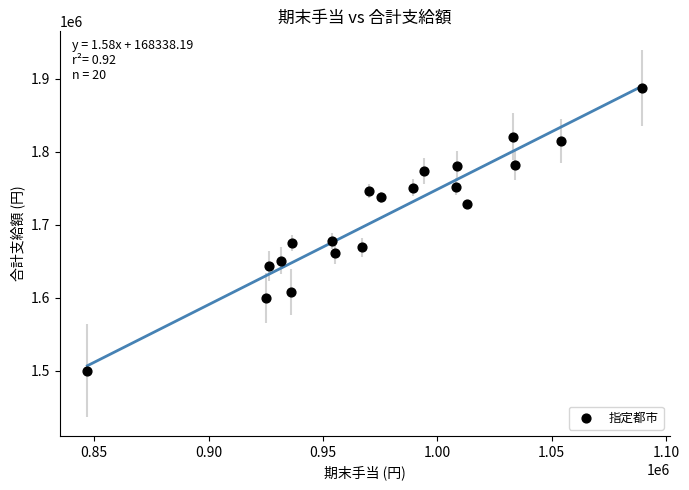

What is the range of Y values (max minus min)?

387800